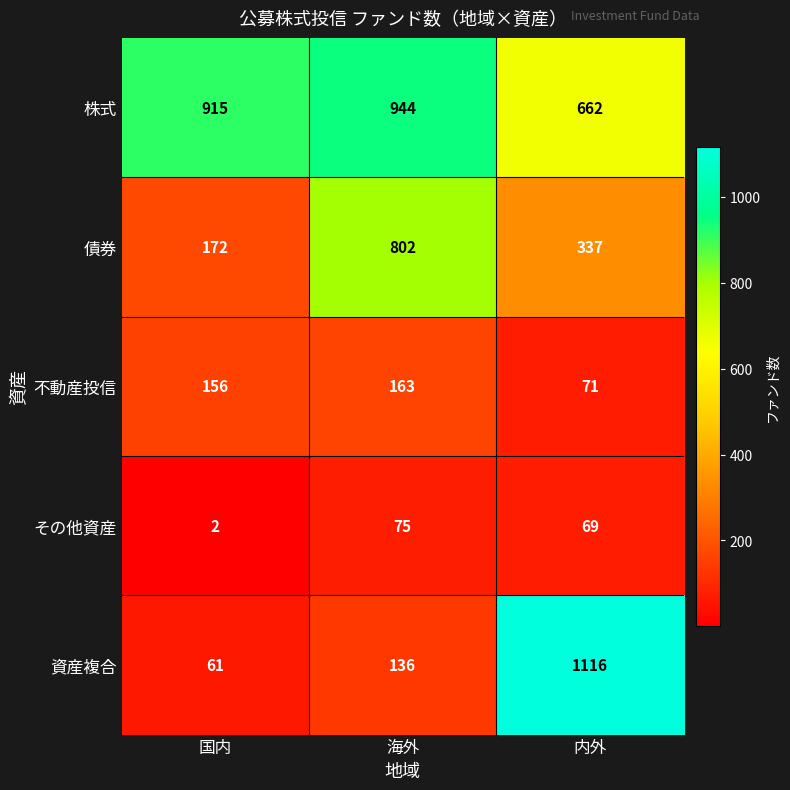

At which label does 資産複合 reach its peak?

内外